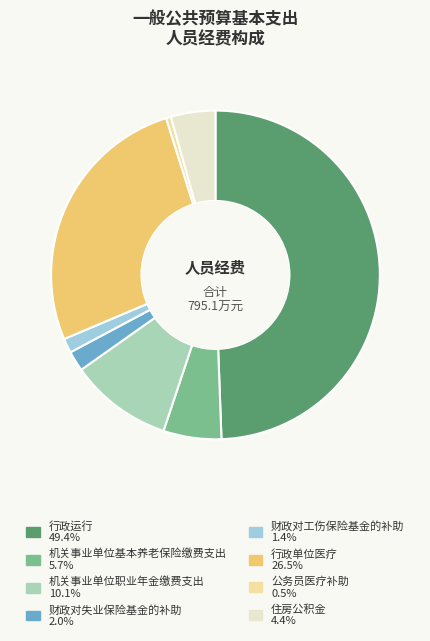

Does 机关事业单位职业年金缴费支出 represent more than half of the total?

No